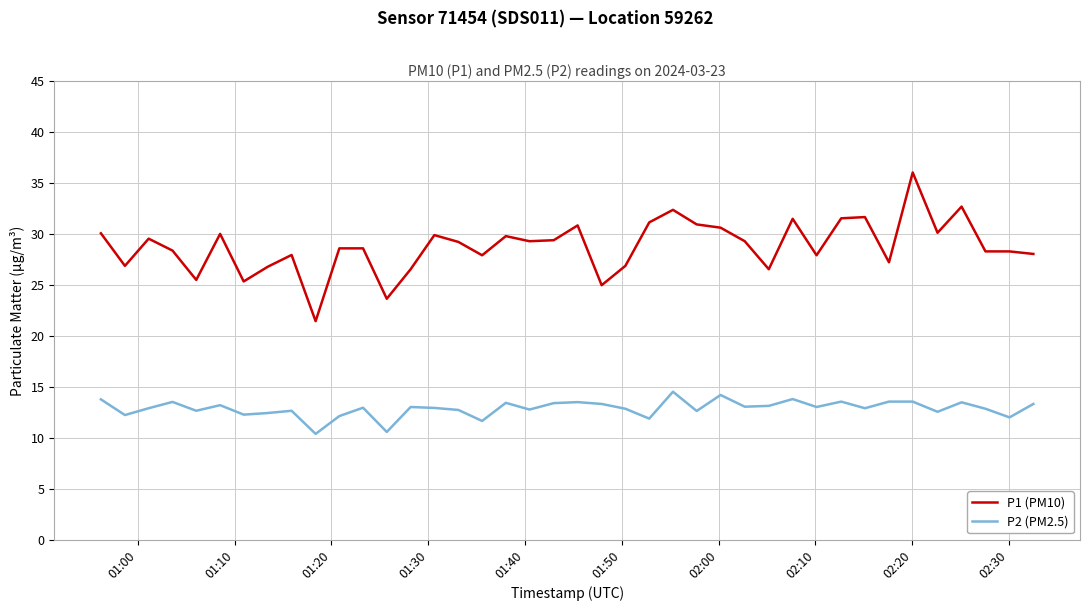

True or false: P2 (PM2.5) and P1 (PM10) intersect in this chart.

False